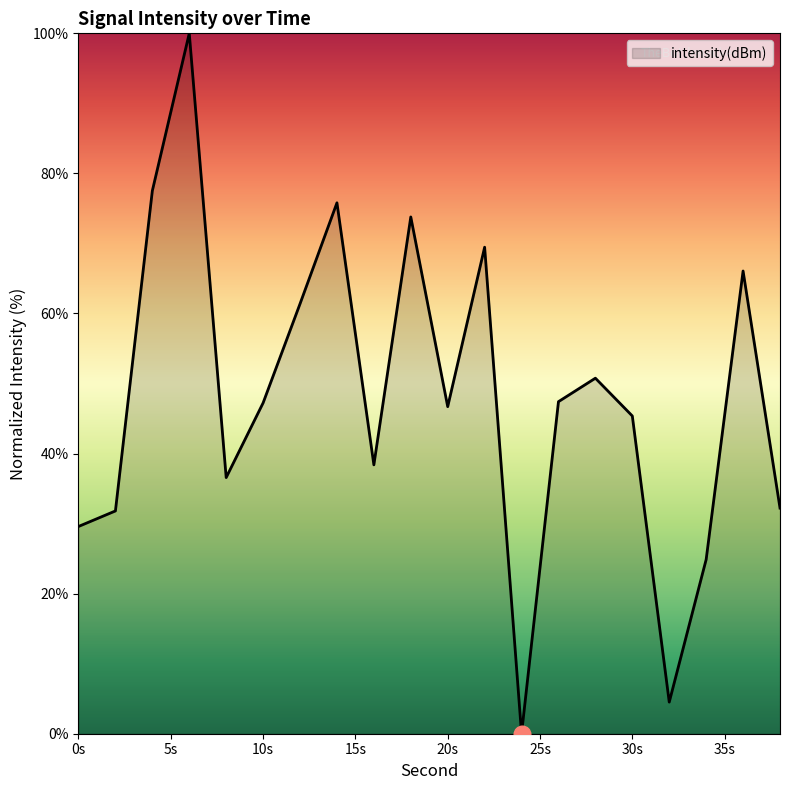

What is the difference between the maximum and minimum values?

100.0